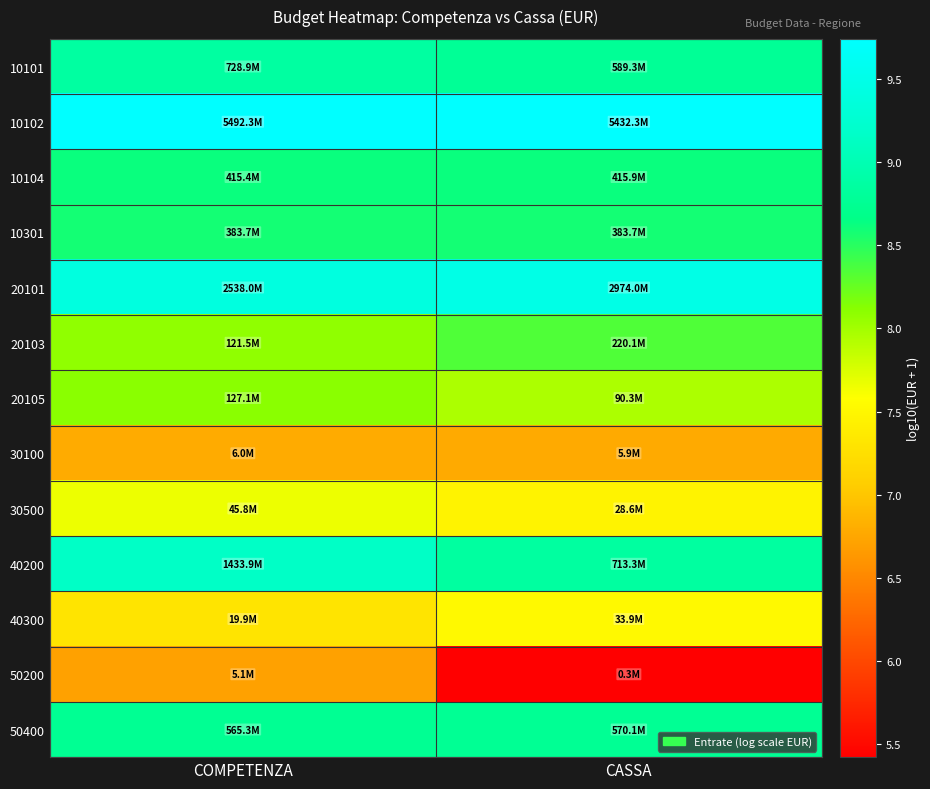

Reading left to right, transcribe all the data shown in this chart.

10101: COMPETENZA=8.9	CASSA=8.8
10102: COMPETENZA=9.7	CASSA=9.7
10104: COMPETENZA=8.6	CASSA=8.6
10301: COMPETENZA=8.6	CASSA=8.6
20101: COMPETENZA=9.4	CASSA=9.5
20103: COMPETENZA=8.1	CASSA=8.3
20105: COMPETENZA=8.1	CASSA=8.0
30100: COMPETENZA=6.8	CASSA=6.8
30500: COMPETENZA=7.7	CASSA=7.5
40200: COMPETENZA=9.2	CASSA=8.9
40300: COMPETENZA=7.3	CASSA=7.5
50200: COMPETENZA=6.7	CASSA=5.4
50400: COMPETENZA=8.8	CASSA=8.8